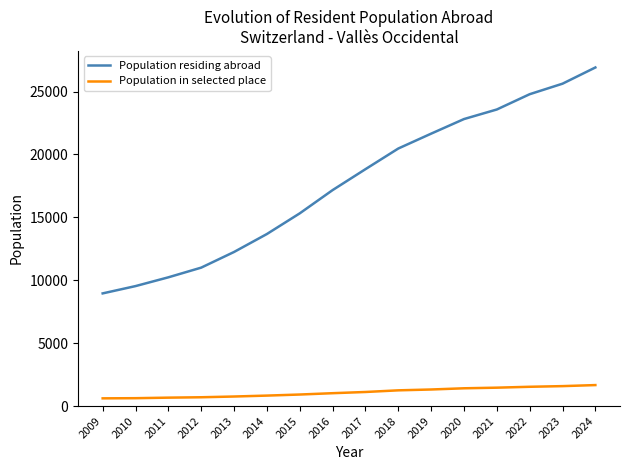

How many categories are shown in the chart?

16